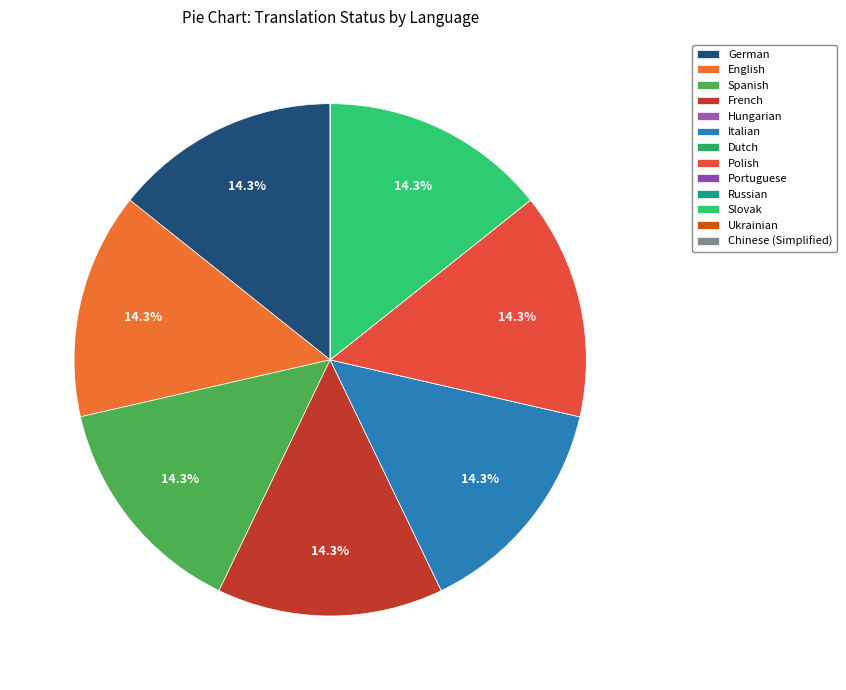

The Ukrainian slice represents 0% of the pie. True or false?

True